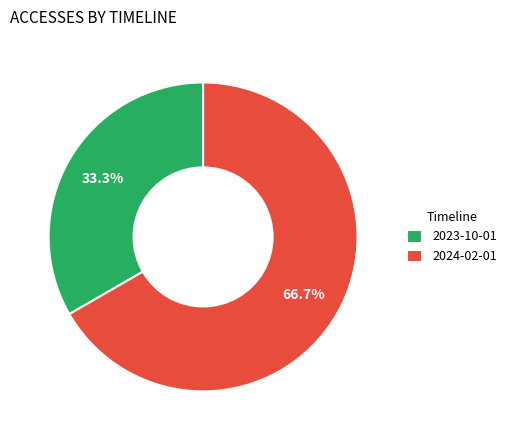

To the nearest percent, what is the difference between the 2023-10-01 and 2024-02-01 slice percentages?

33%